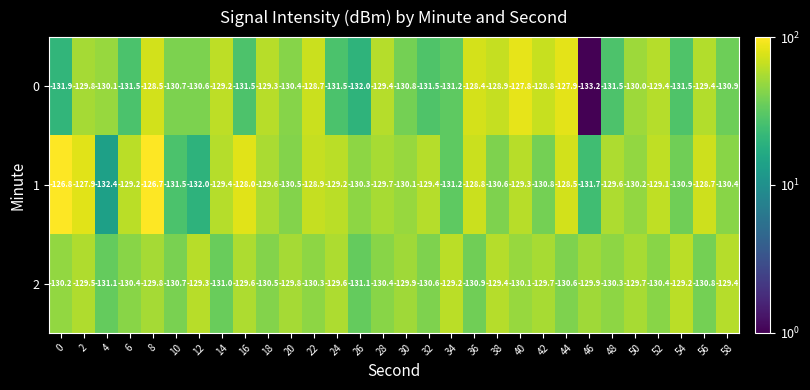

At which label is 0 closest to -130?

50